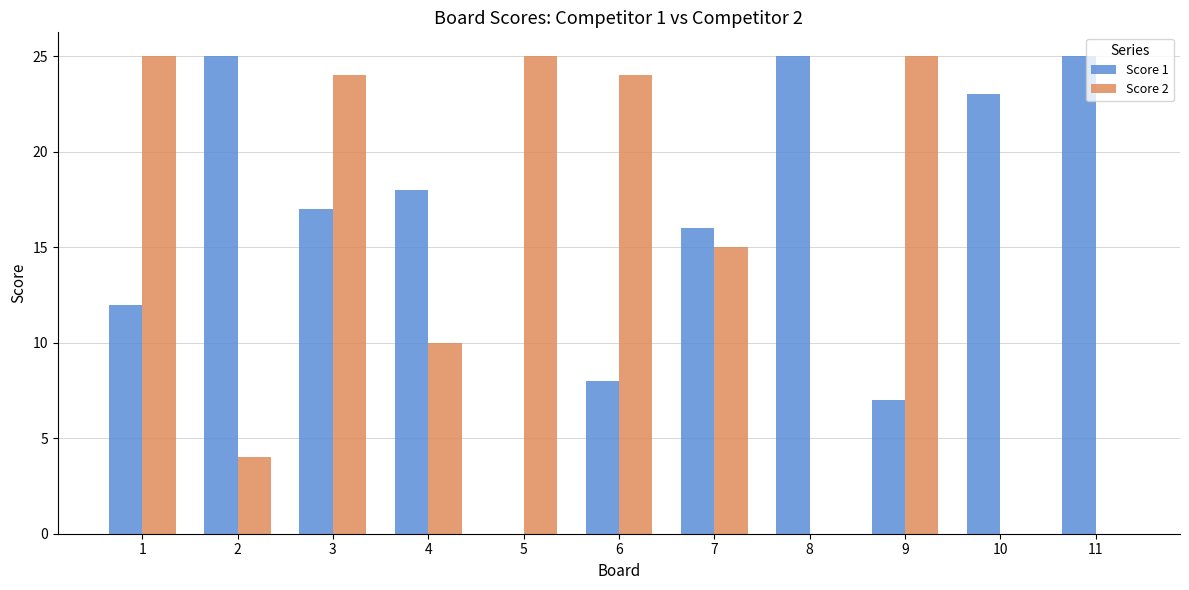

What is the sum of all Score 1 values?

176